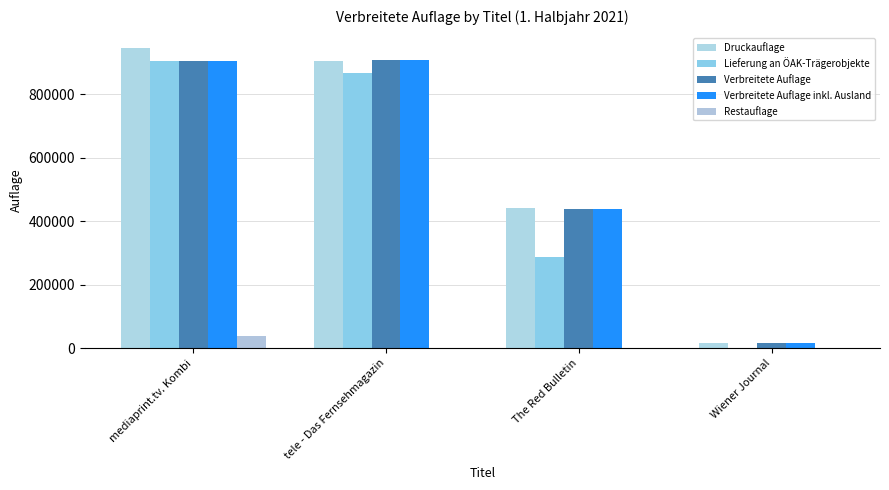

How many data points does each series have?

4